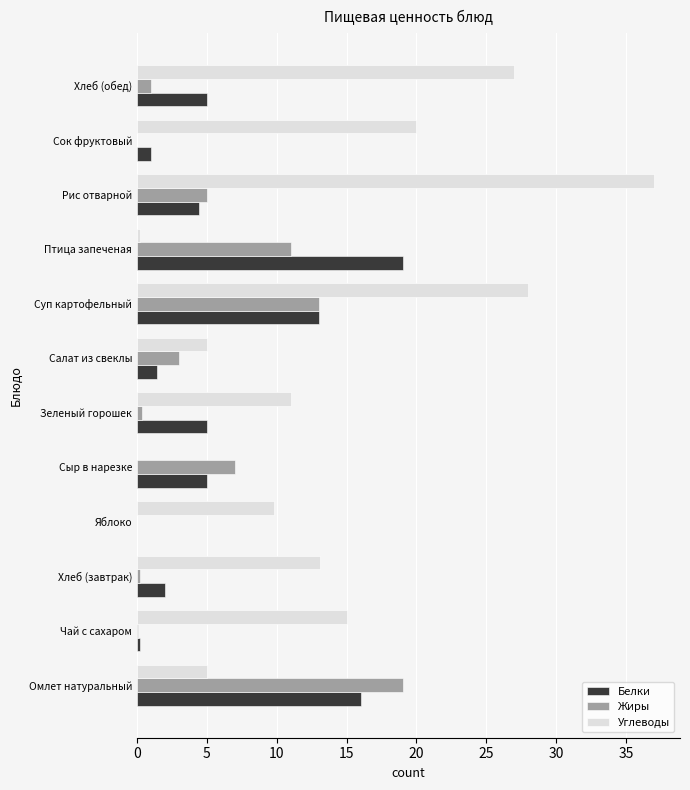

The value of Жиры at Яблоко is 0.0. True or false?

True